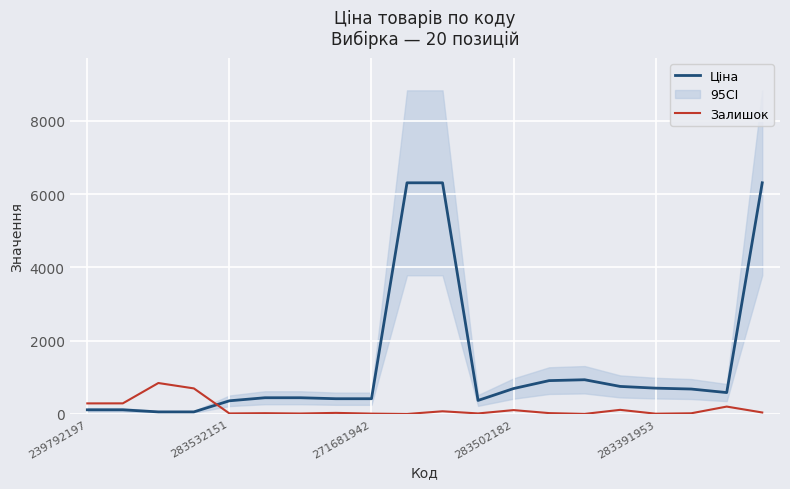

True or false: Ціна has more than 0 points higher than both neighbors.

True